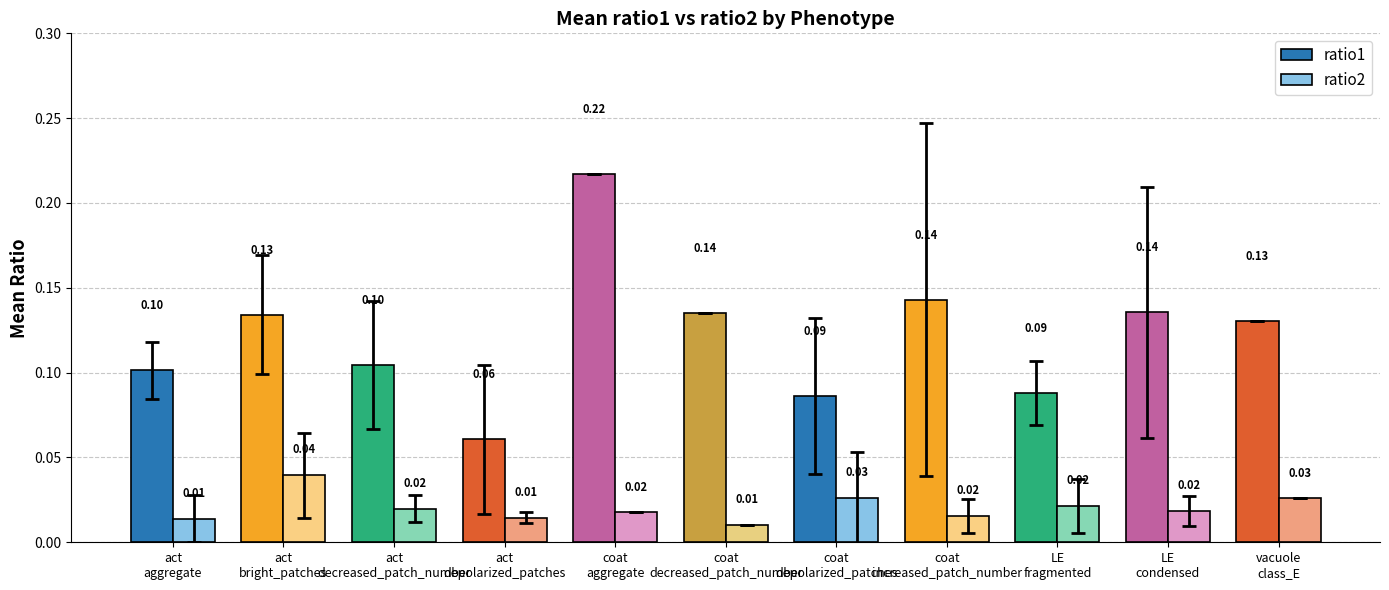

Which series has the largest range (max minus min)?

ratio1